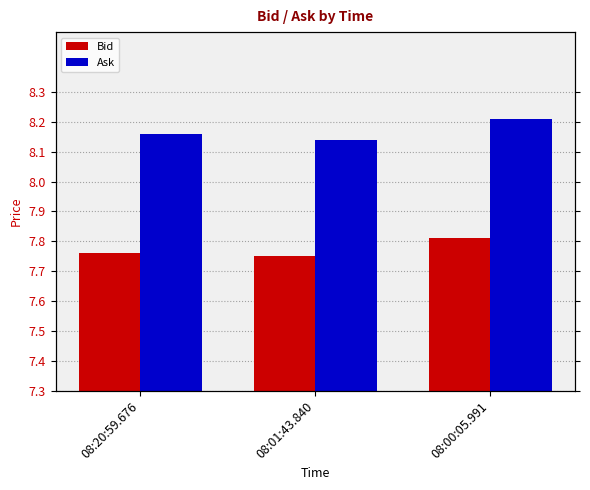

Is the value of Bid at 08:00:05.991 greater than the value of Ask at 08:20:59.676?

No